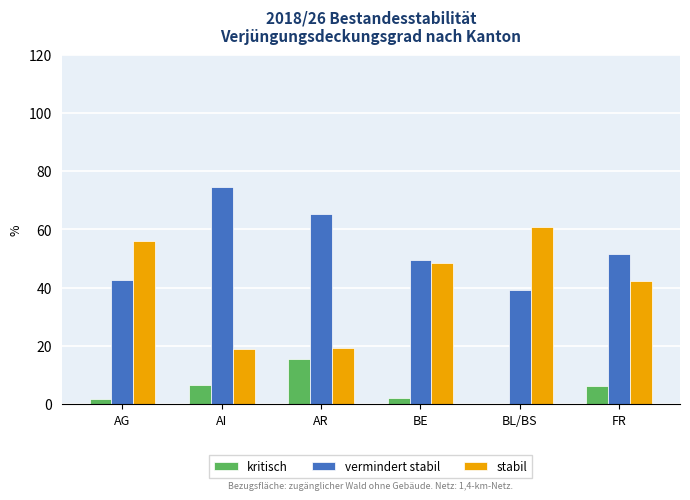

The kritisch series shows 9.2 at BL/BS. True or false?

False